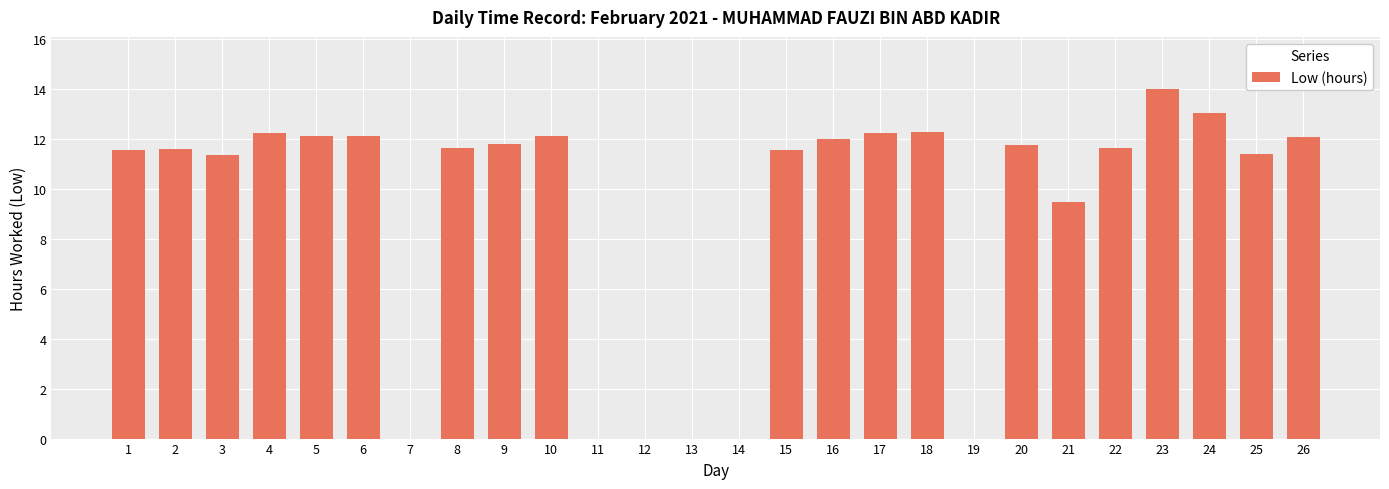

What is the greatest value displayed?

14.0